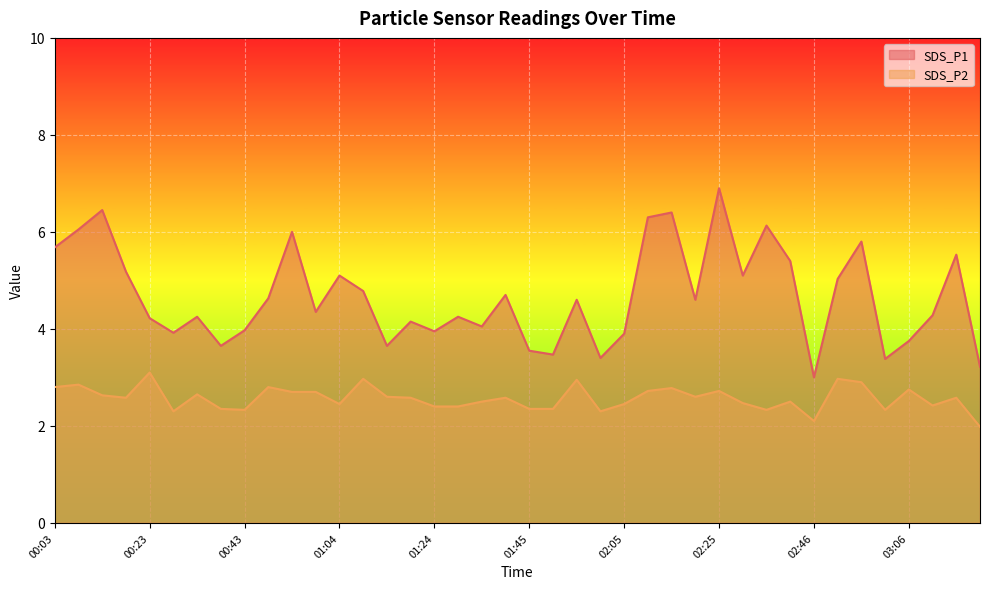

How many lines are shown in the chart?

2